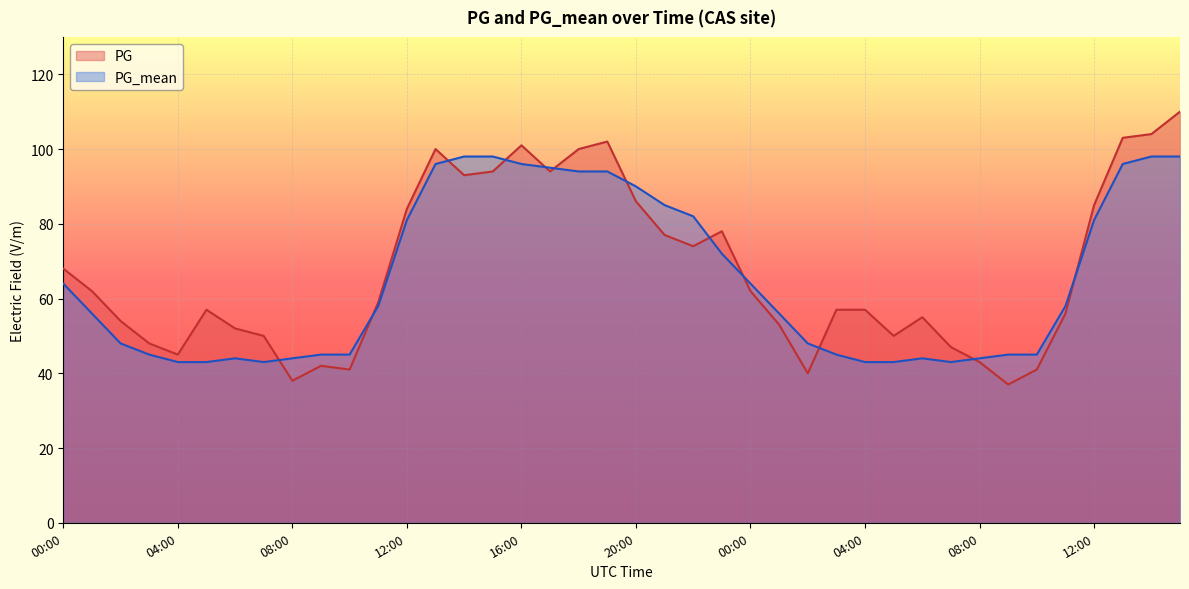

Where do PG and PG_mean first cross each other?

07:00 and 08:00